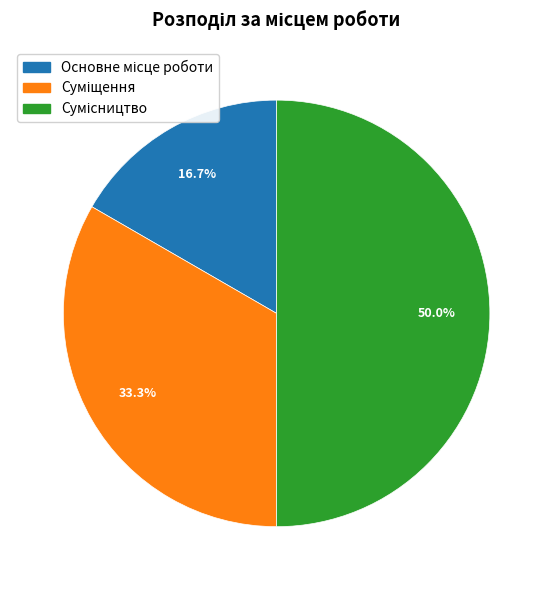

Which has a higher value, Суміщення or Сумісництво?

Сумісництво